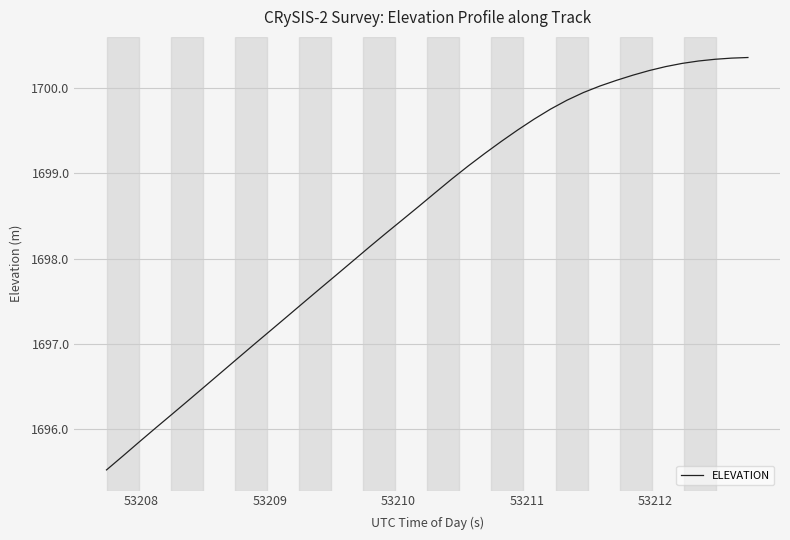

What is the minimum value shown in the chart?

1695.5